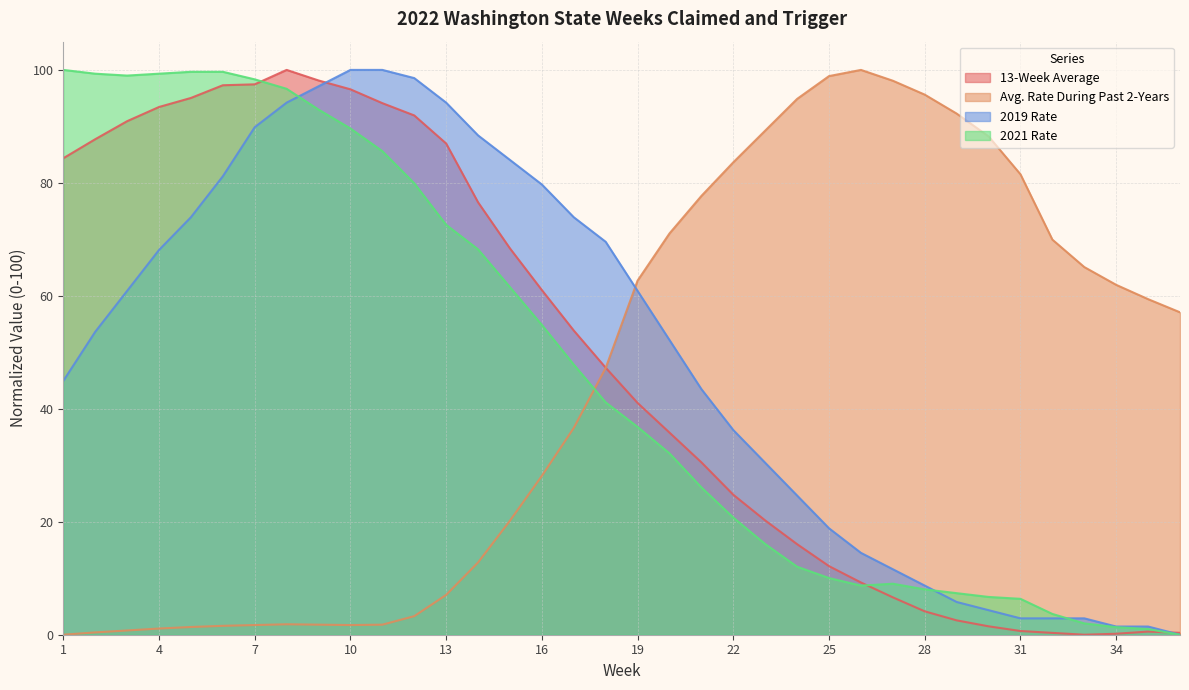

What are all the series names shown in the legend?

13-Week Average, Avg. Rate During Past 2-Years, 2019 Rate, 2021 Rate